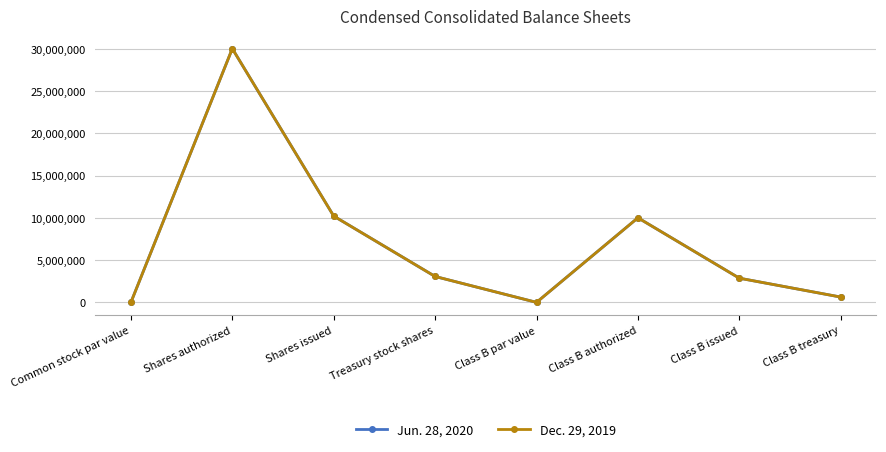

How many interior local peaks does the Dec. 29, 2019 series have?

2